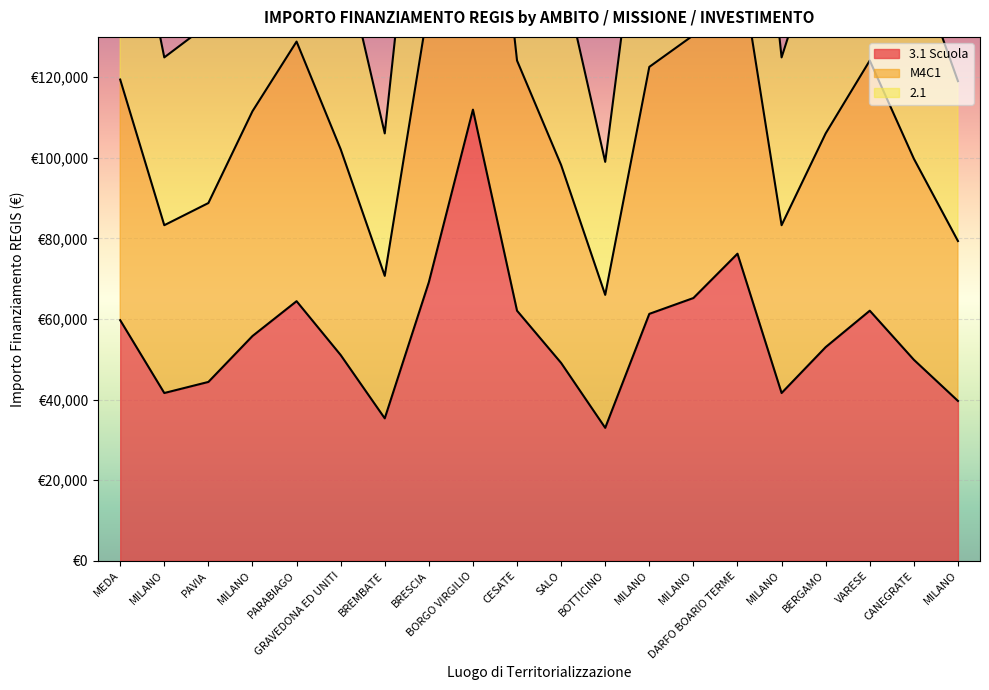

Is the value of M4C1 at MILANO greater than the value of 3.1 Scuola at MILANO?

Yes